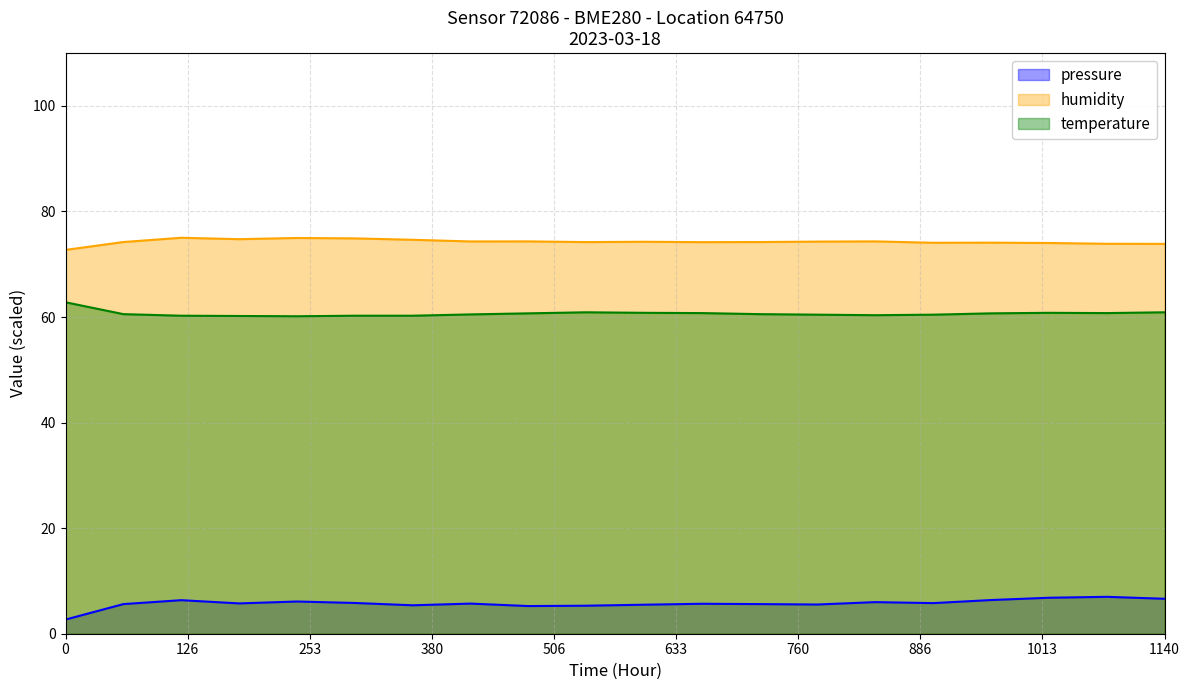

True or false: humidity and pressure intersect in this chart.

False